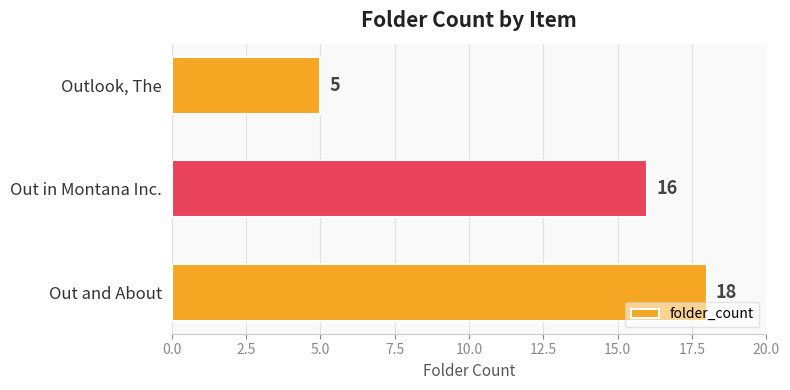

What is the sum of the values at Out in Montana Inc. and Outlook, The?

21